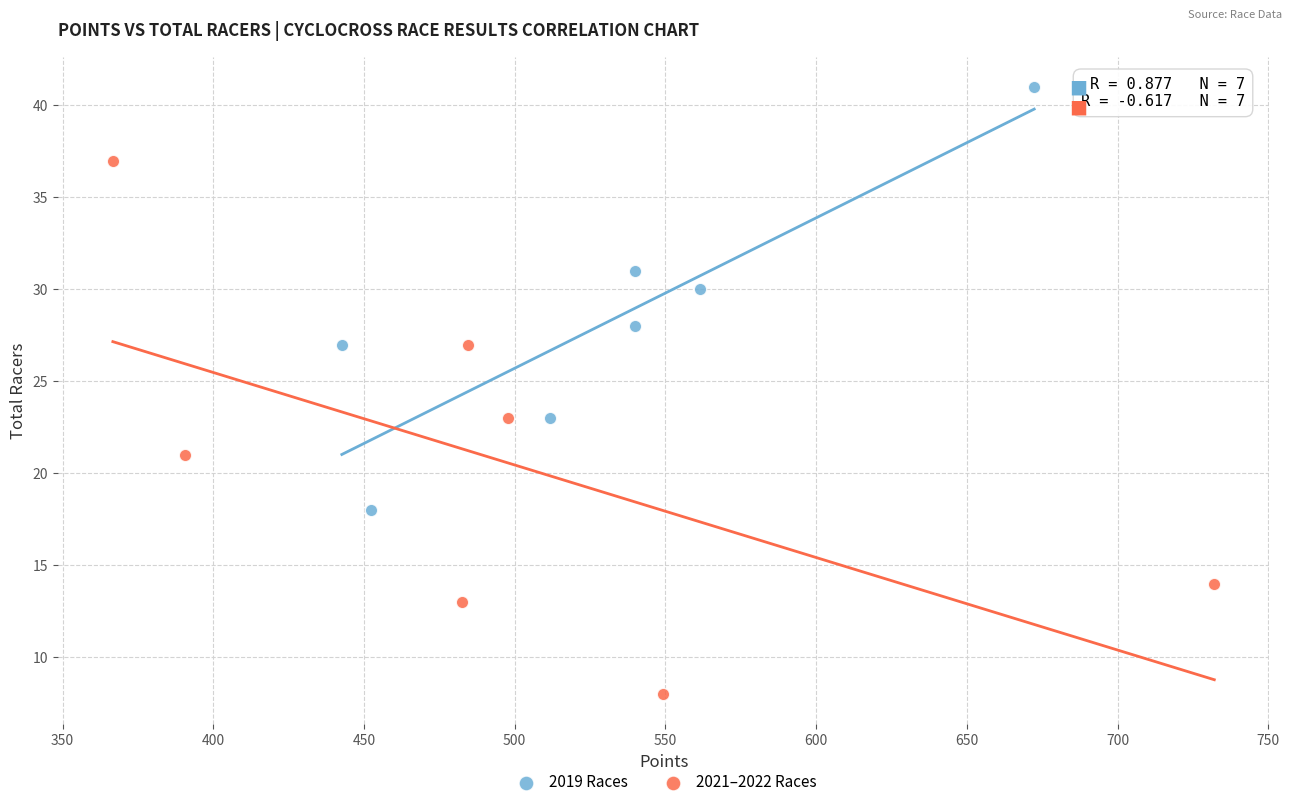

Which series reaches the minimum Y coordinate?

2021–2022 Races